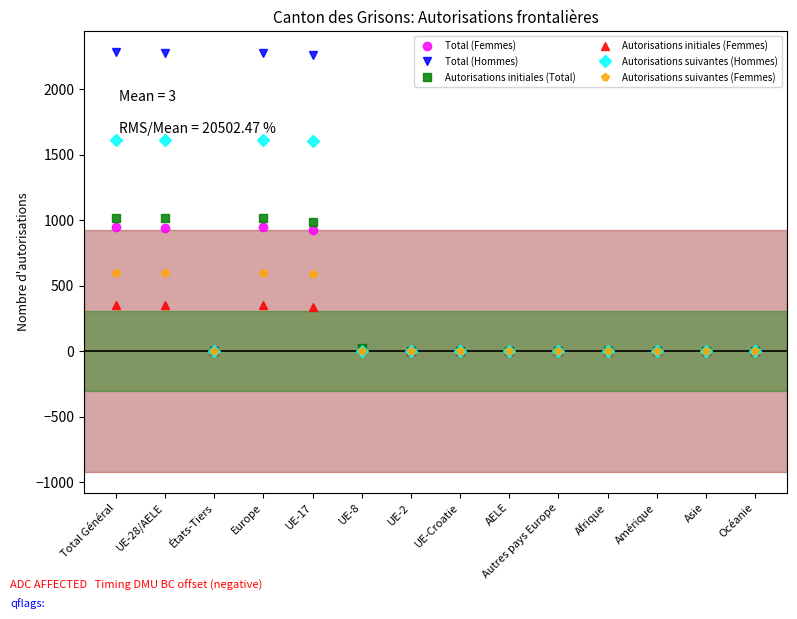

Where is the first local minimum for Total (Hommes)?

États-Tiers